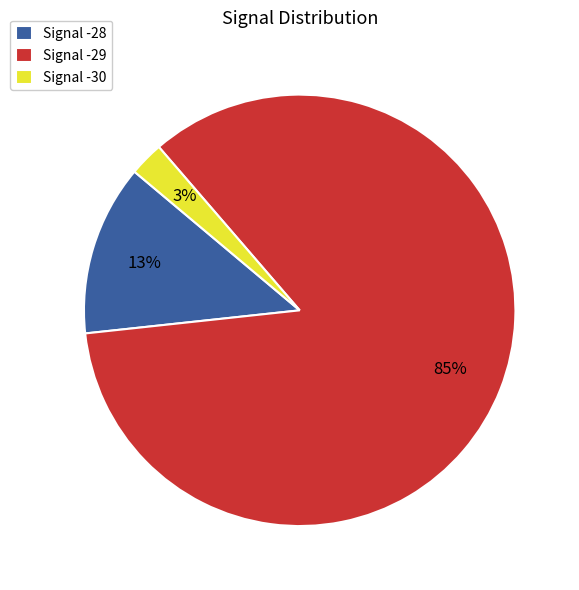

Which has a higher value, Signal -29 or Signal -30?

Signal -29